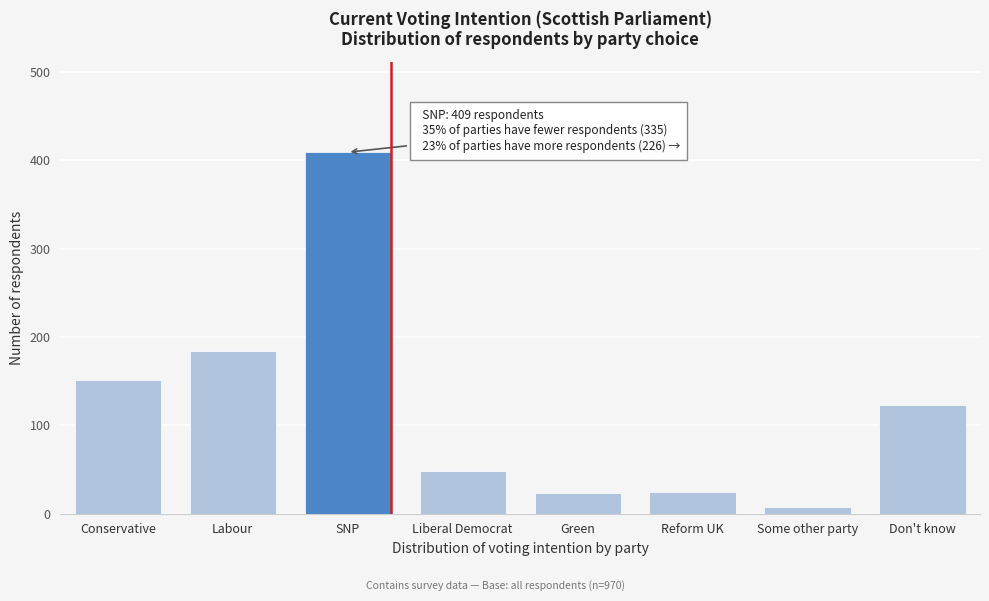

True or false: the data shows 24 at Reform UK.

True